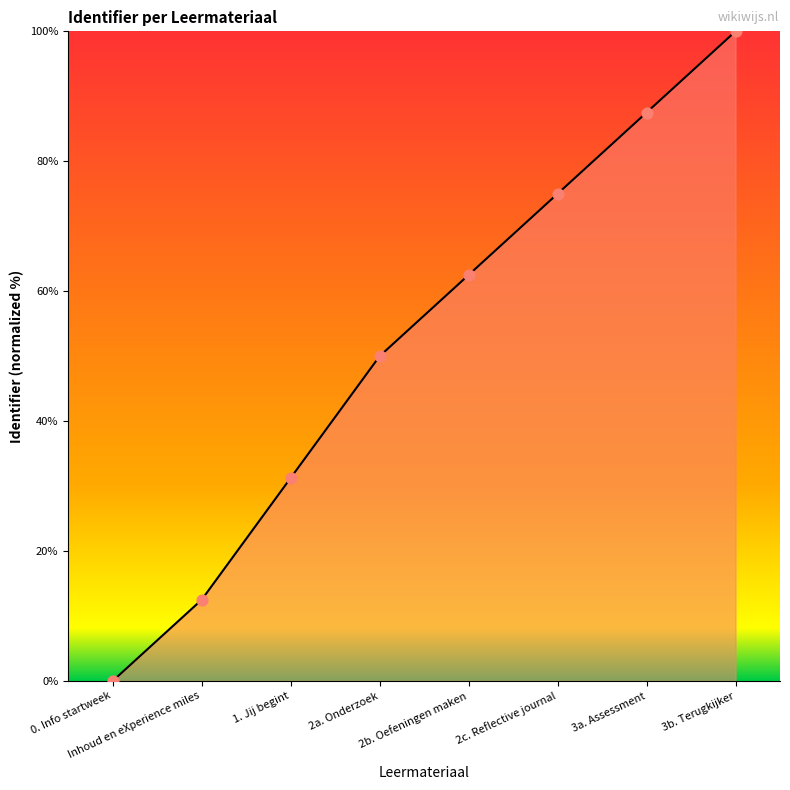

Between 2c. Reflective journal and 1. Jij begint, which is larger?

2c. Reflective journal